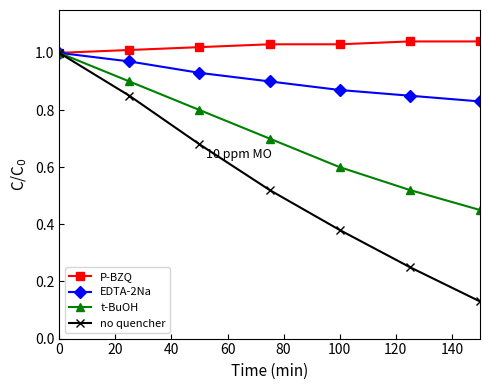

At how many categories does at least one series exceed 0?

7